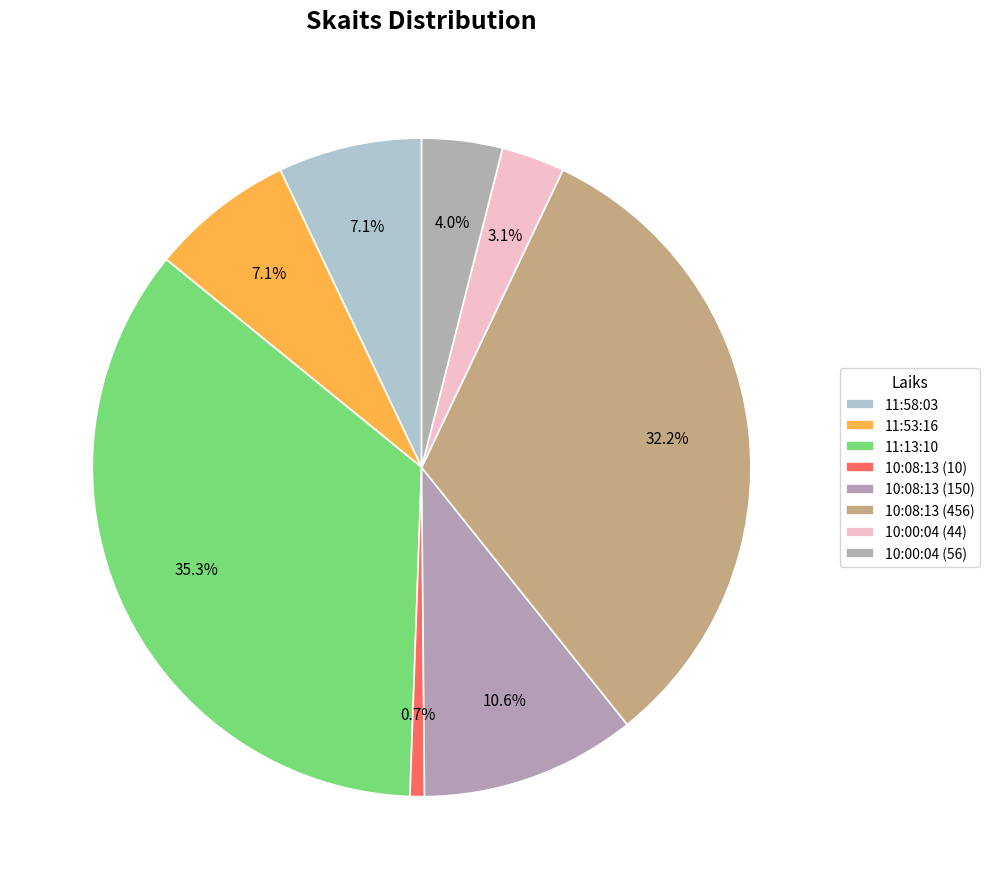

What percentage is the 10:08:13 (456) slice, to the nearest percent?

32%